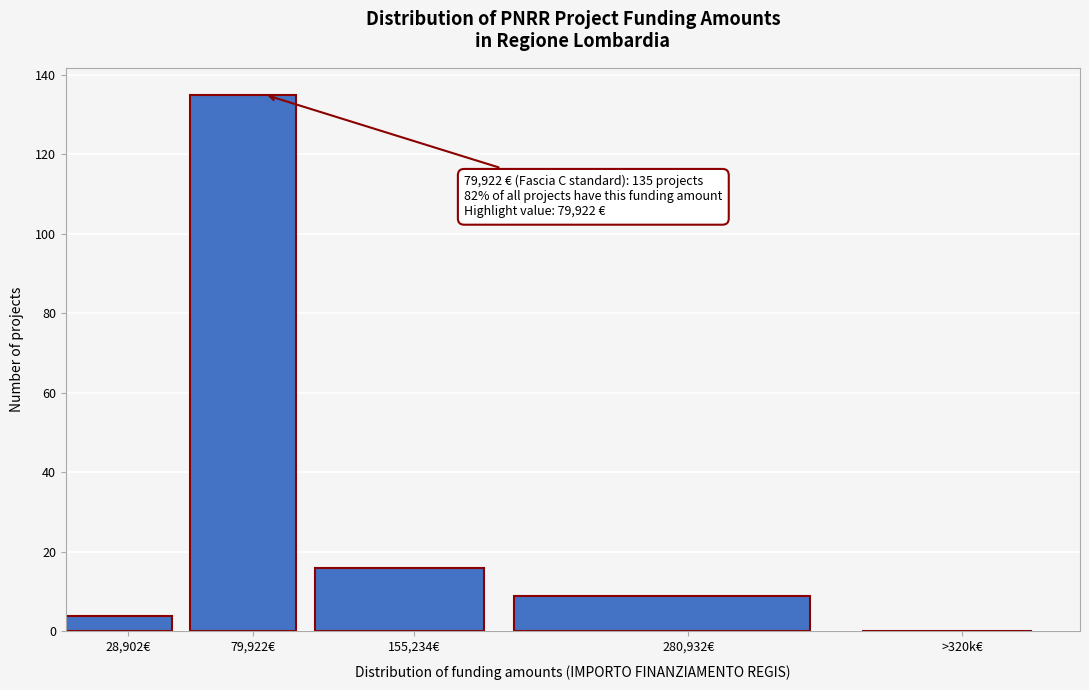

Reading left to right, transcribe all the data shown in this chart.

28,902€=4	79,922€=135	155,234€=16	280,932€=9	>320k€=0